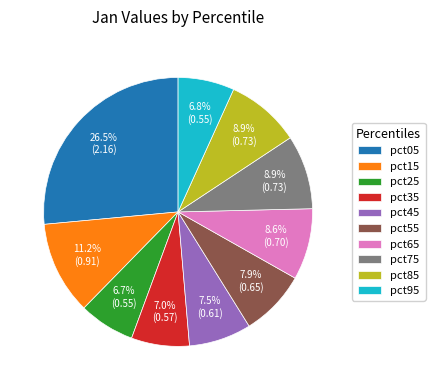

Which has a higher value, pct45 or pct35?

pct45